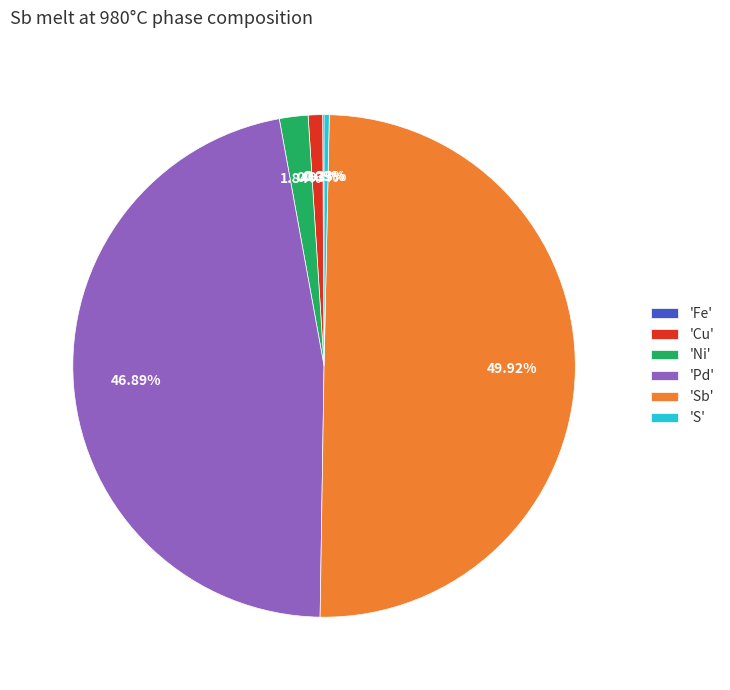

Is 'Pd' the majority of the pie?

No